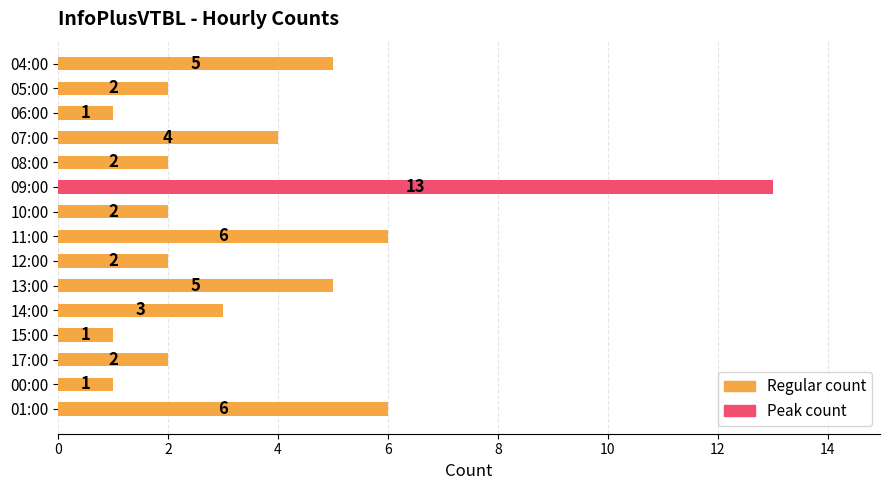

How many series are shown in this chart?

1